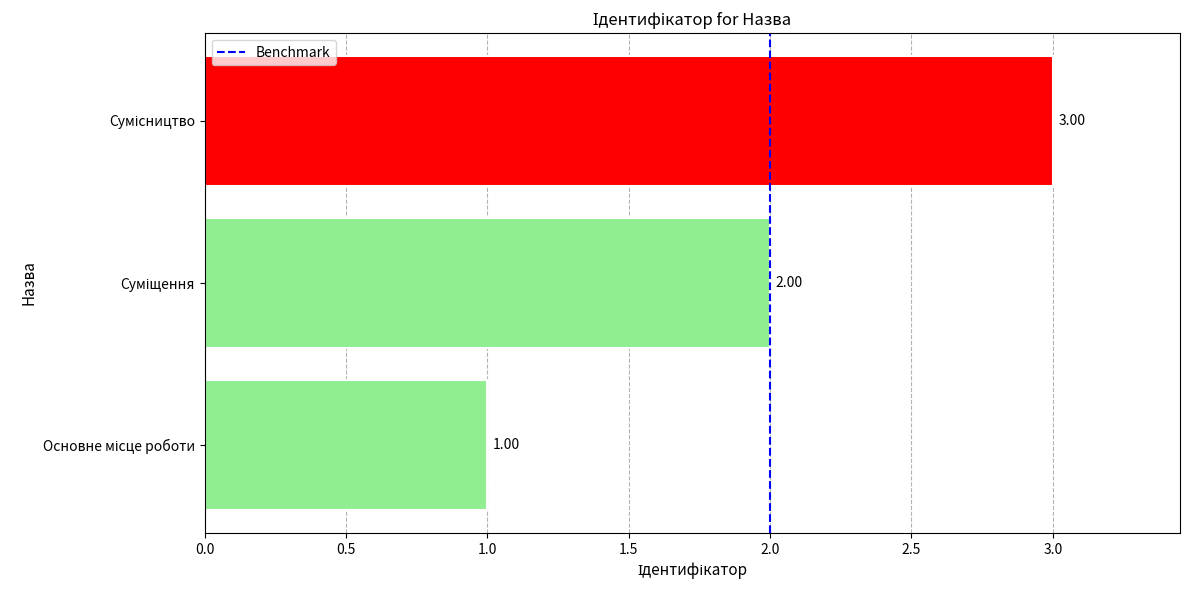

What is the sum of all values?

6